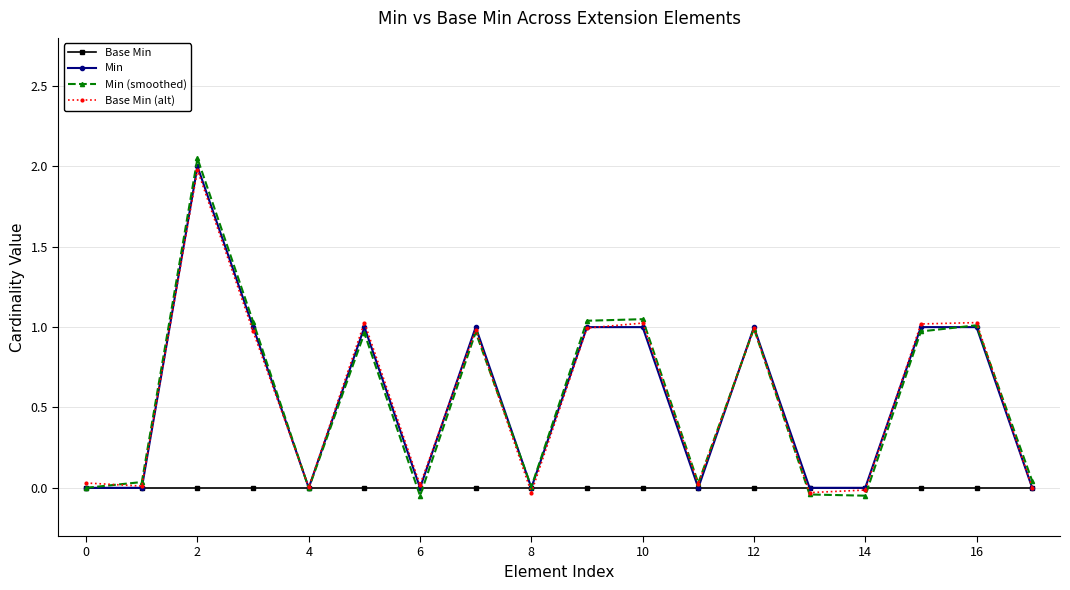

At which category is the sum across all series the highest?

2